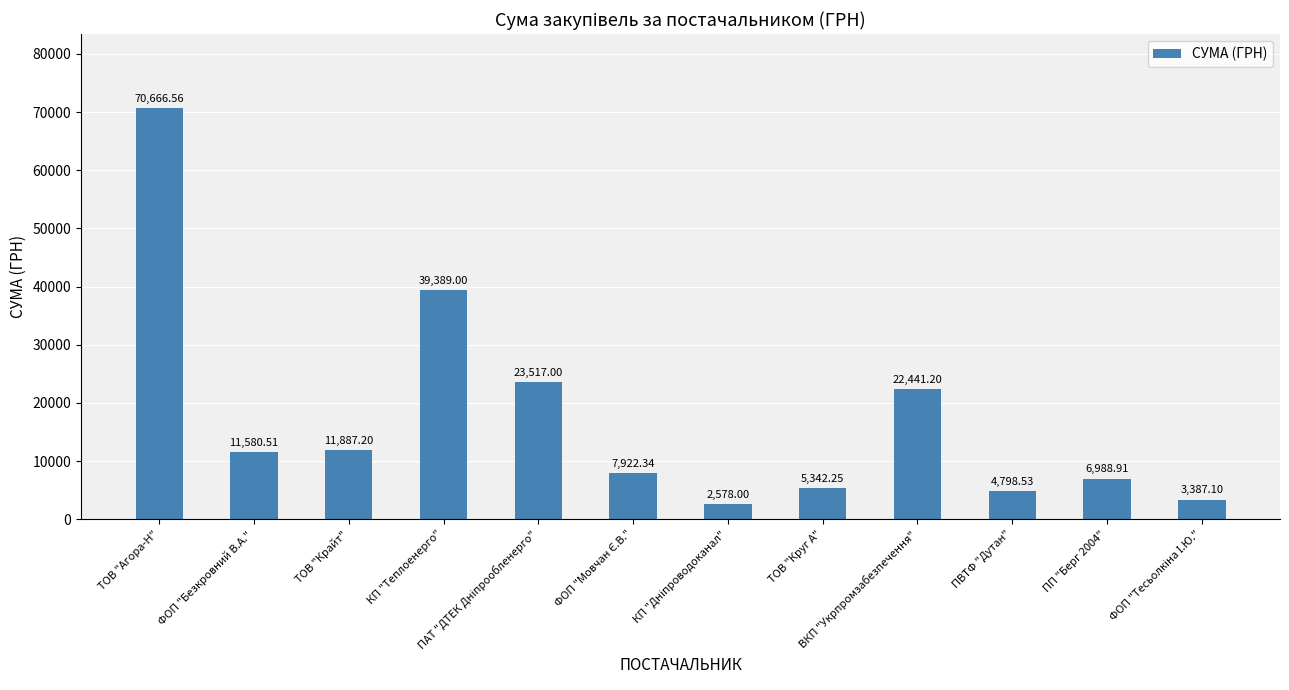

What is the label of the 12th bar from the right?

ТОВ "Агора-Н"